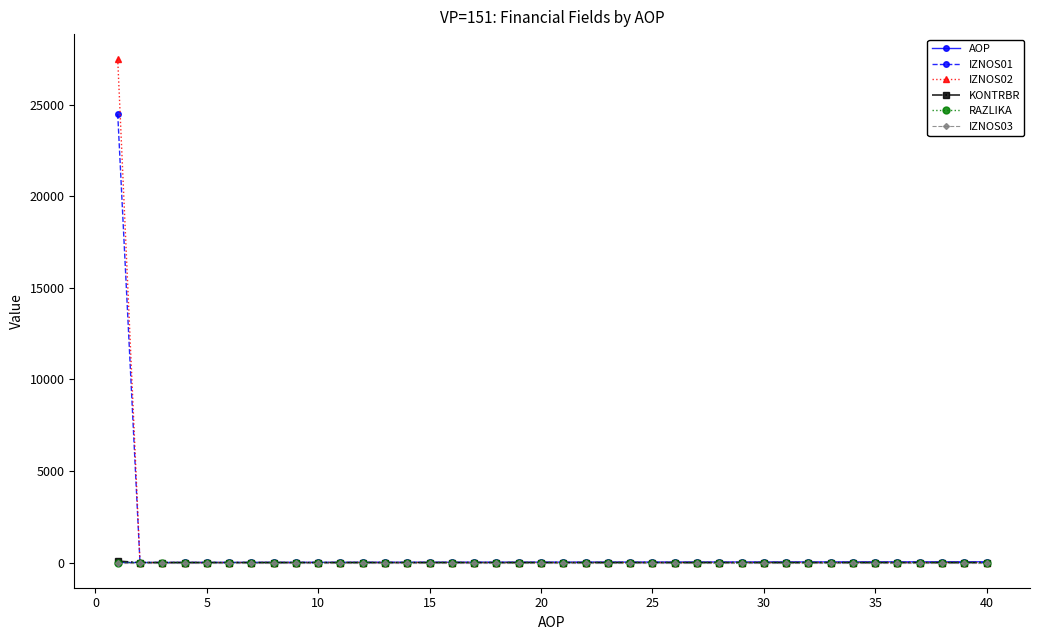

What is the greatest value displayed?

27492.9